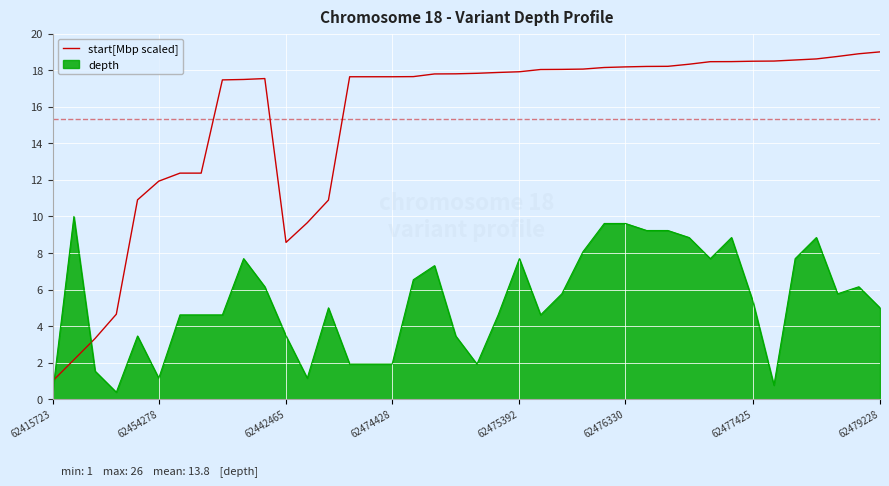

Which series has the widest spread of values?

start[Mbp scaled]